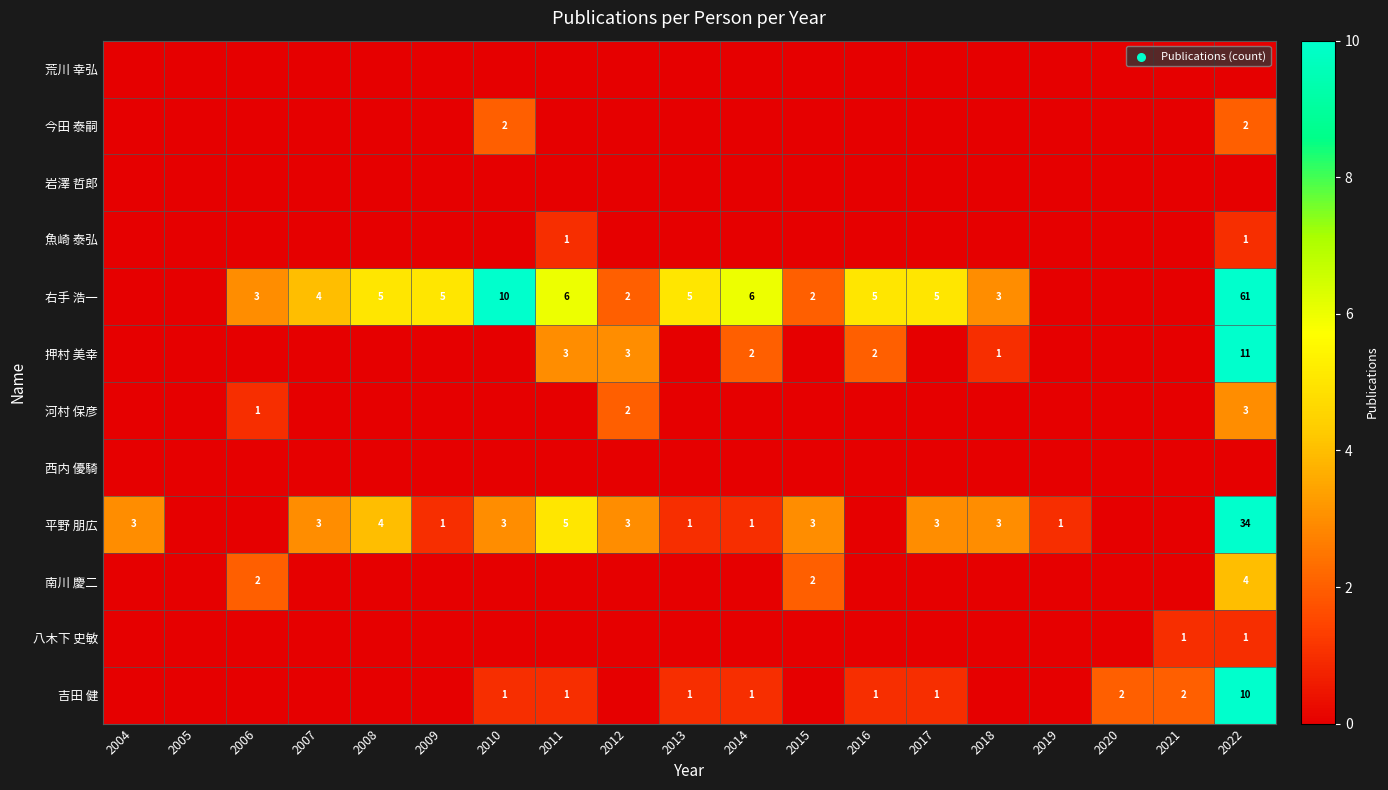

The 平野 朋広 series shows 4 at 2015. True or false?

False